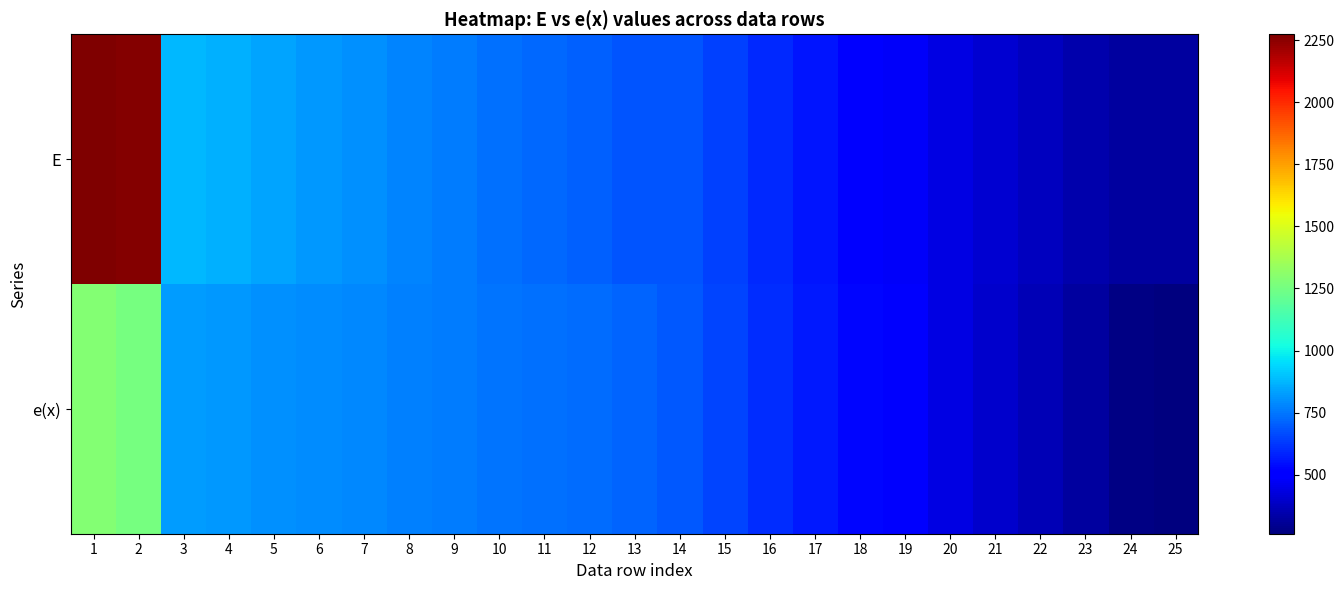

Reading right to left, transcribe all the data shown in this chart.

Е: 25=320.4	24=321.0	23=347.5	22=376.3	21=406.8	20=439.1	19=474.8	18=512.2	17=553.8	16=597.3	15=640.0	14=683.2	13=685.1	12=702.3	11=721.3	10=740.6	9=759.9	8=779.3	7=798.6	6=818.4	5=839.5	4=860.6	3=882.4	2=2264.2	1=2274.2
е(х): 25=261.9	24=275.7	23=317.0	22=358.3	21=399.6	20=440.9	19=482.2	18=523.5	17=564.8	16=606.1	15=647.4	14=688.7	13=716.2	12=727.0	11=737.8	10=748.6	9=759.3	8=770.1	7=780.9	6=791.7	5=802.4	4=813.2	3=824.0	2=1254.9	1=1285.9